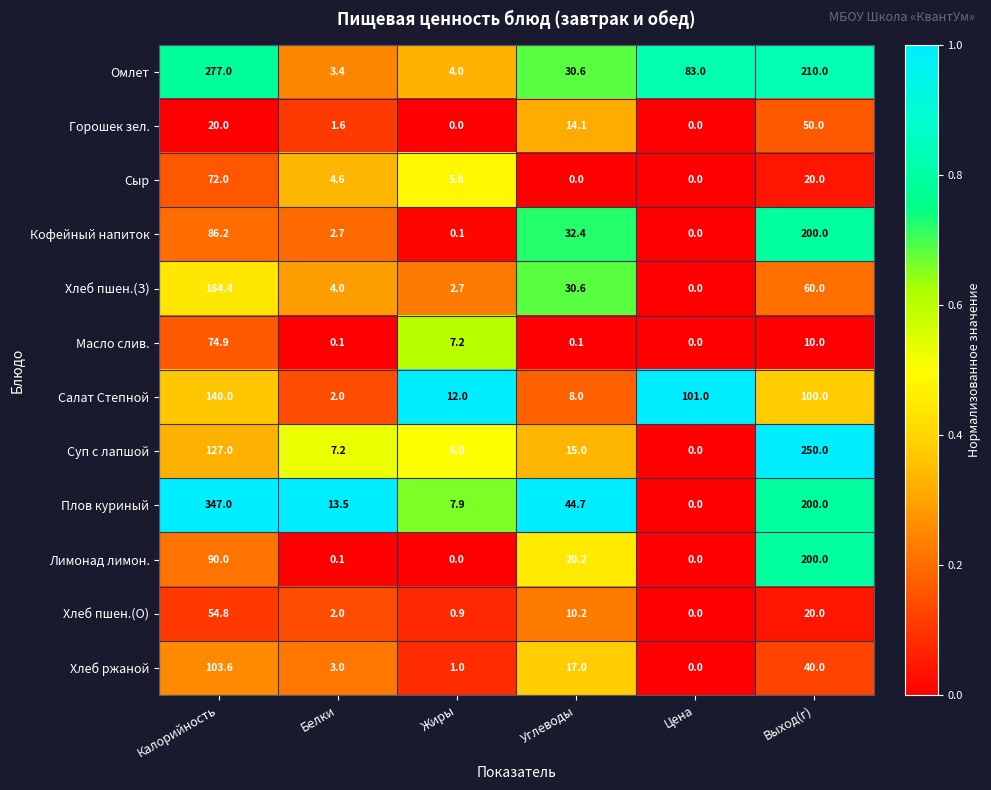

Which series has the largest total across all categories?

Плов куриный